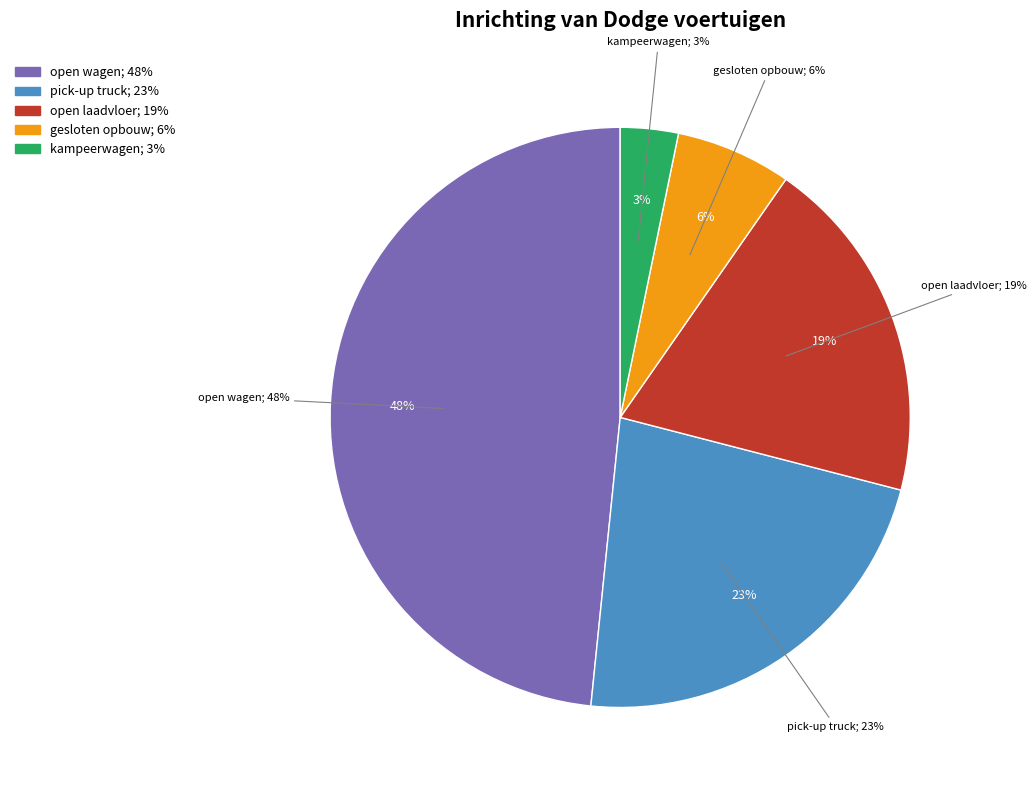

Is it true that kampeerwagen is 16% of the pie?

False